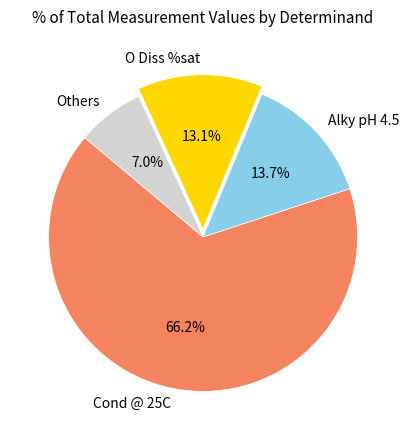

True or false: O Diss %sat accounts for 13% of the total.

True